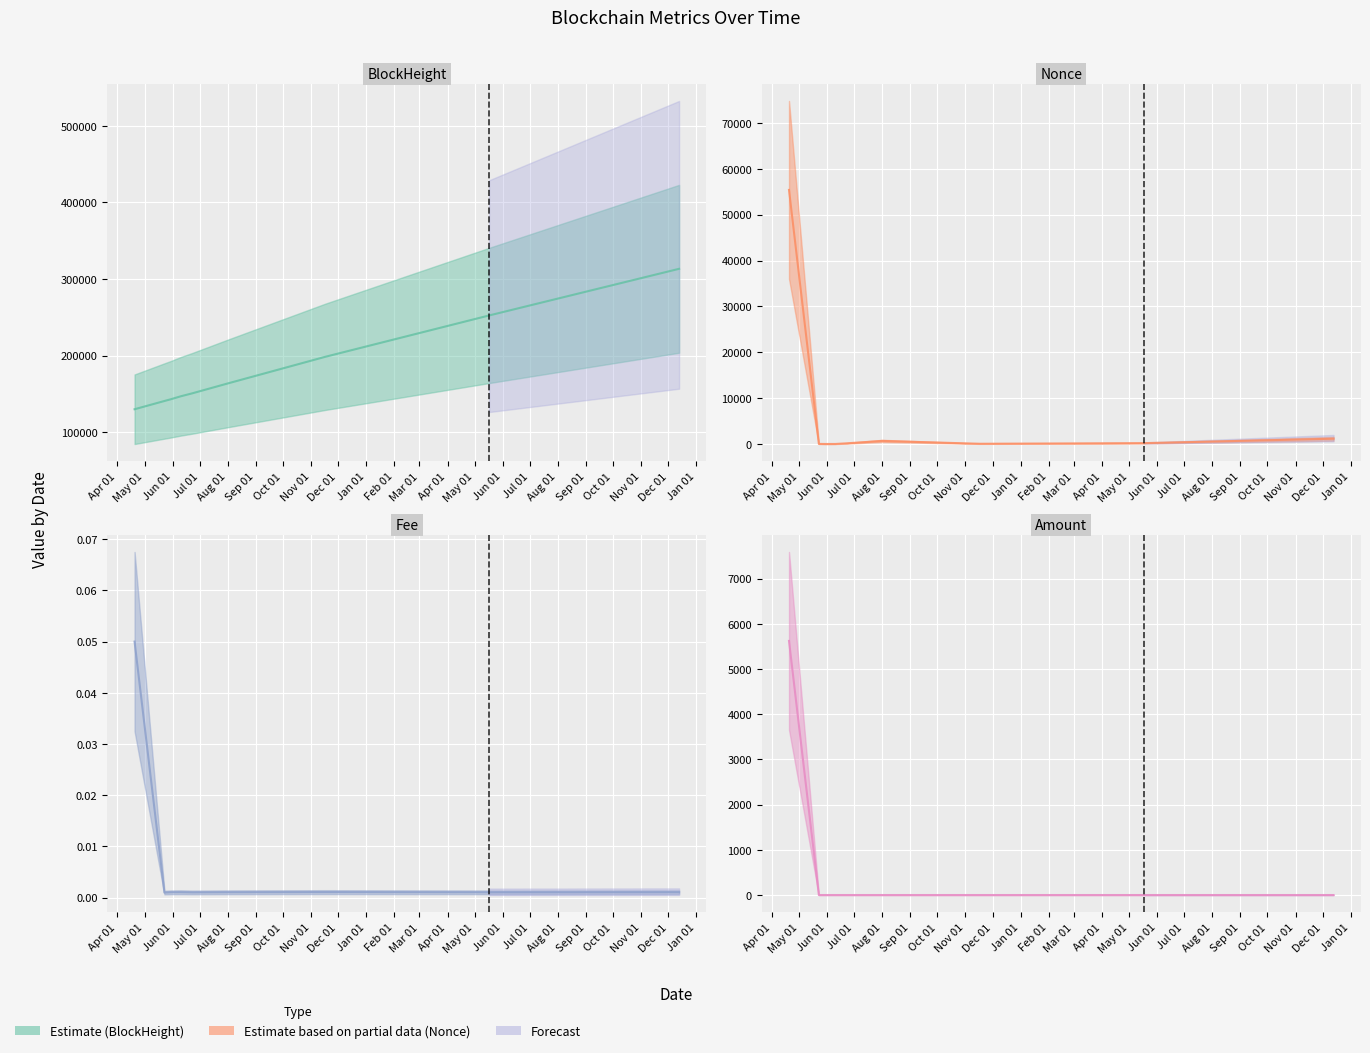

True or false: BlockHeight (mid) has more than 1 interior local peaks.

False